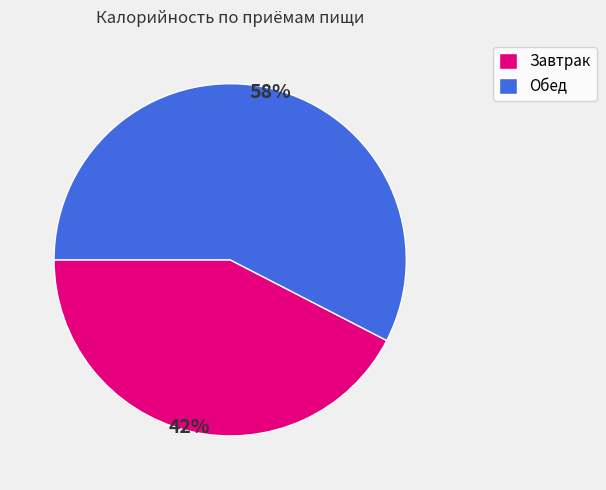

Approximately how many times larger is the value at Завтрак compared to Обед?

0.7